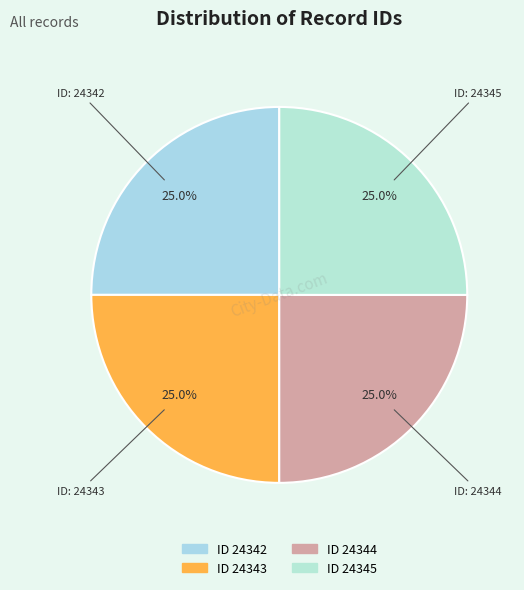

Does any single category account for the majority?

No